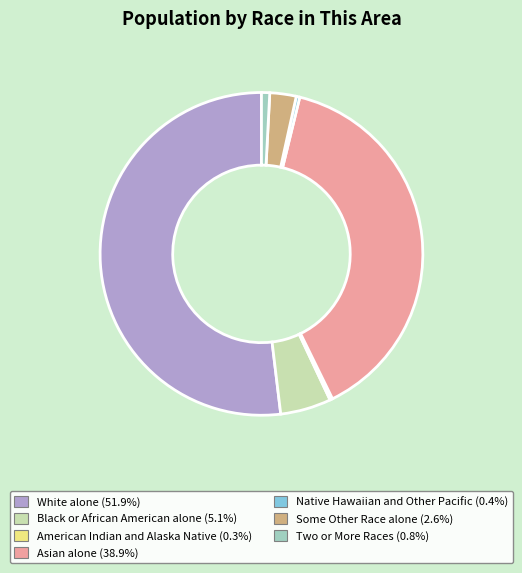

Do Black or African American alone and Native Hawaiian and Other Pacific together represent more than half of the pie?

No